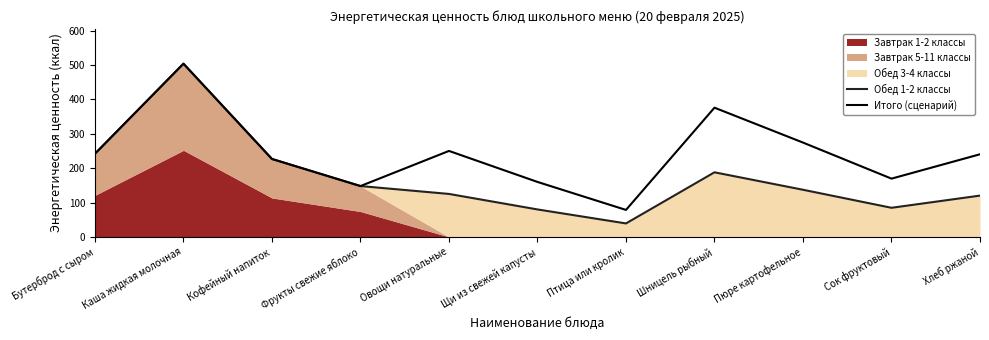

Where is the first local maximum for Обед 1-2 классы?

Каша жидкая молочная